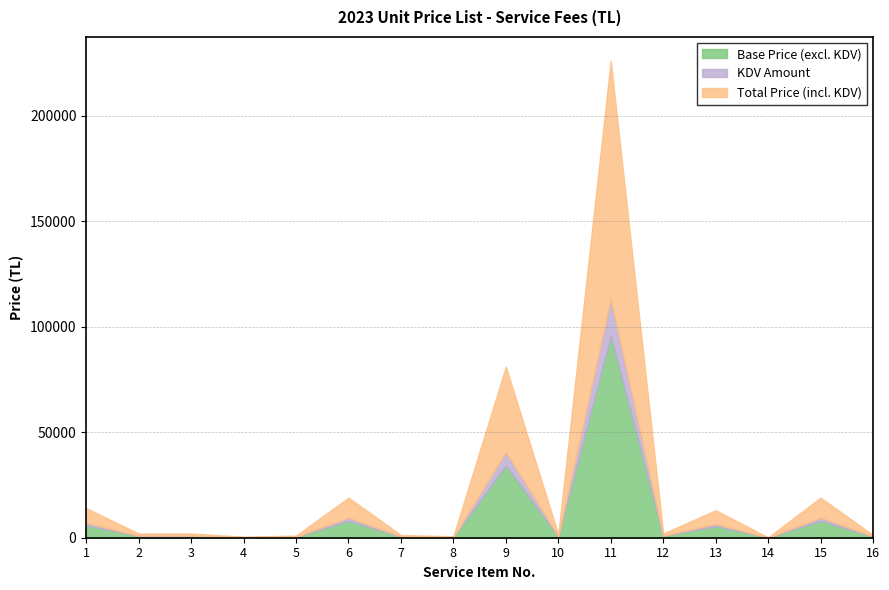

What are all the series names shown in the legend?

Base Price (excl. KDV), KDV Amount, Total Price (incl. KDV)